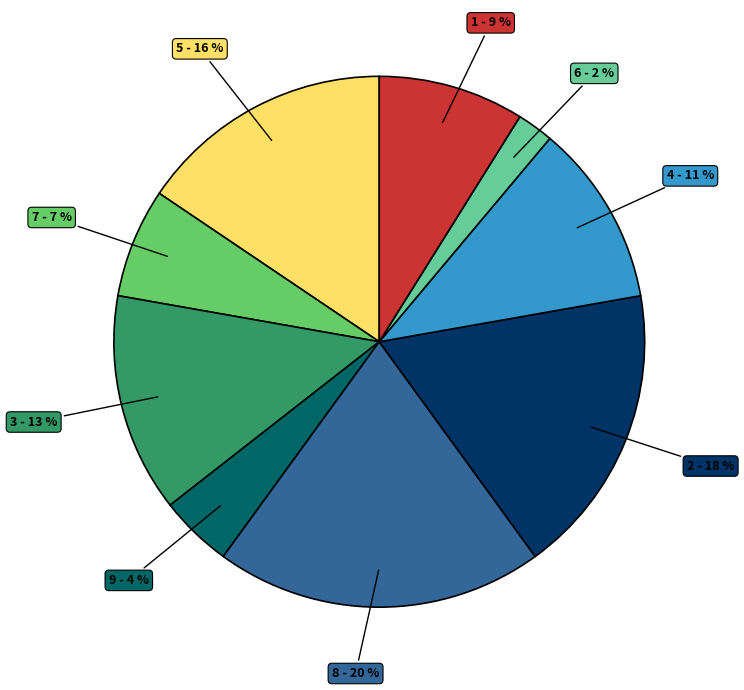

To the nearest percent, what is the difference between the largest and smallest slice percentages?

18%